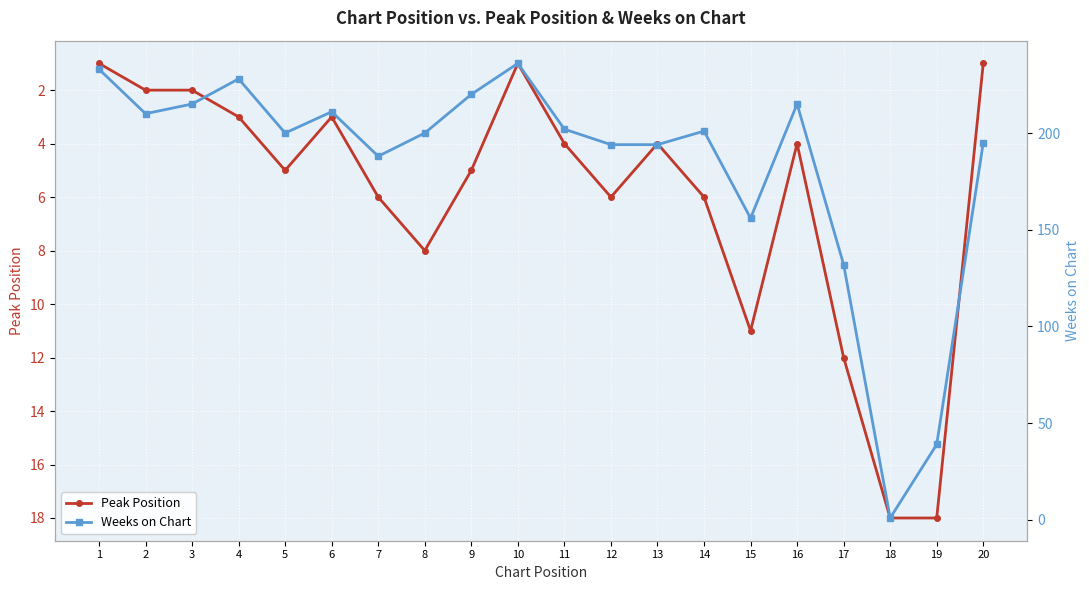

How many interior local valleys does the Peak Position series have?

4